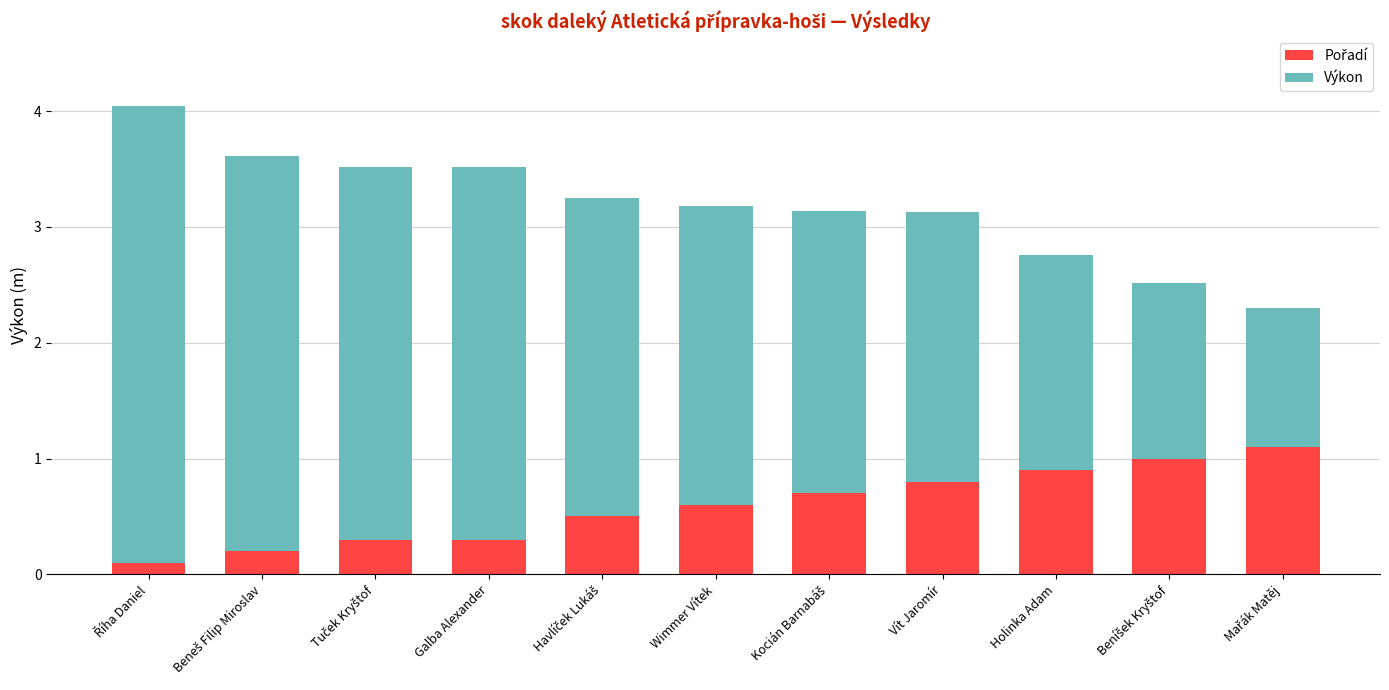

What is the total value across all series at Galba Alexander?

3.5